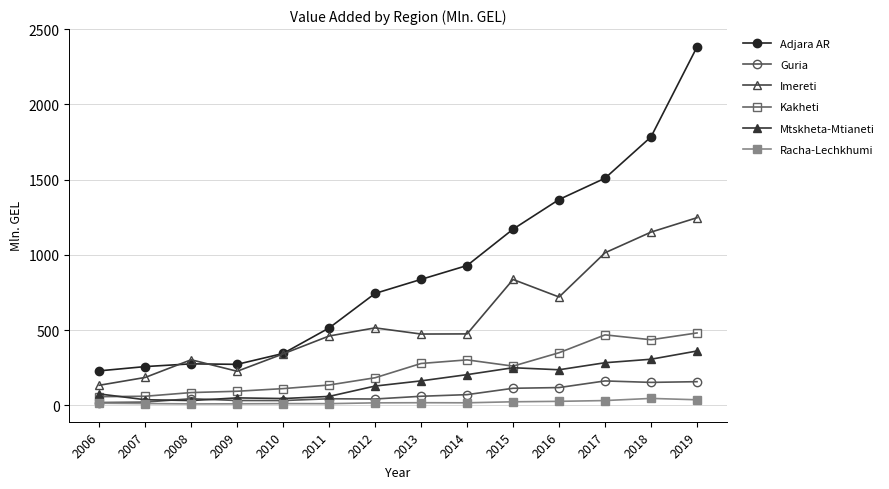

How many series are shown in this chart?

6